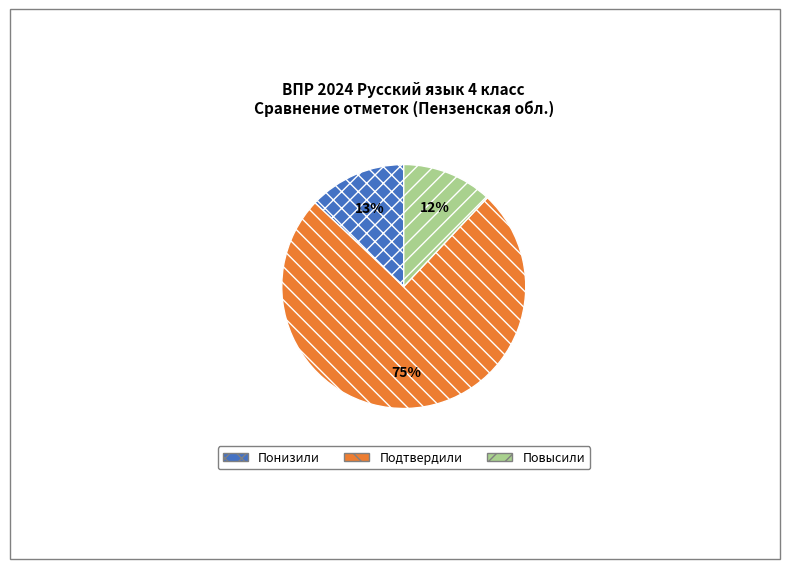

Is Подтвердили the majority of the pie?

Yes